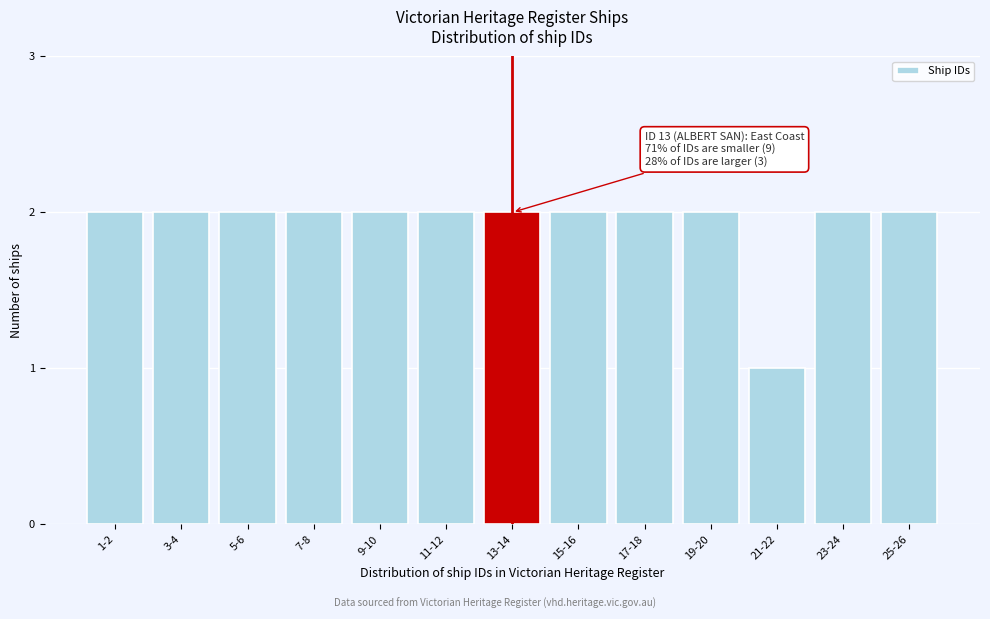

Reading left to right, transcribe all the data shown in this chart.

1-2=2	3-4=2	5-6=2	7-8=2	9-10=2	11-12=2	13-14=2	15-16=2	17-18=2	19-20=2	21-22=1	23-24=2	25-26=2